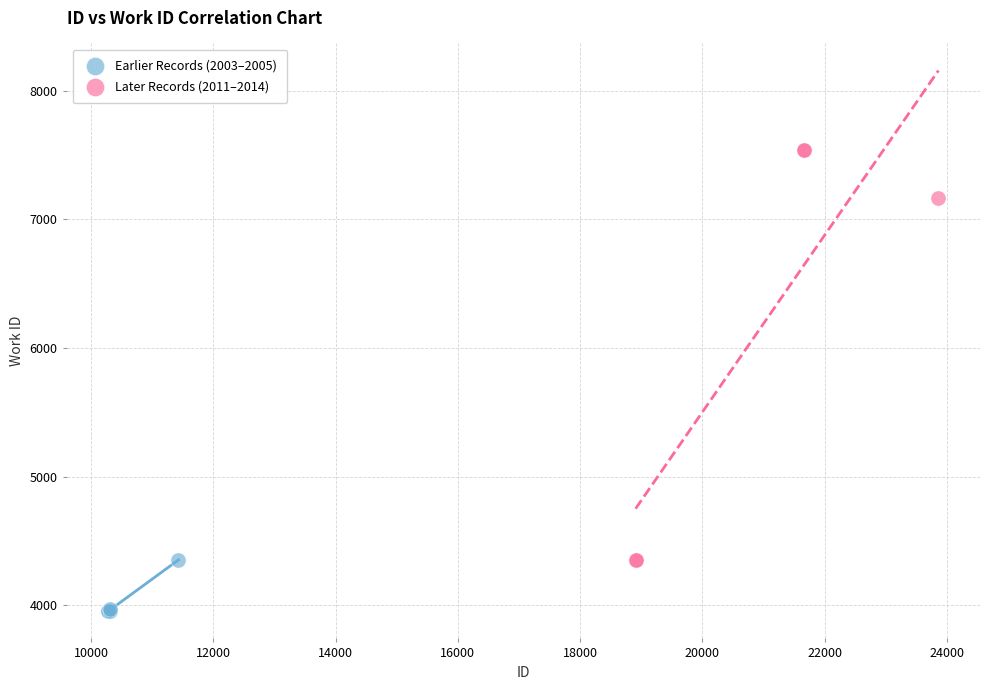

Which series has the widest spread of Y values?

Later Records (2011–2014)